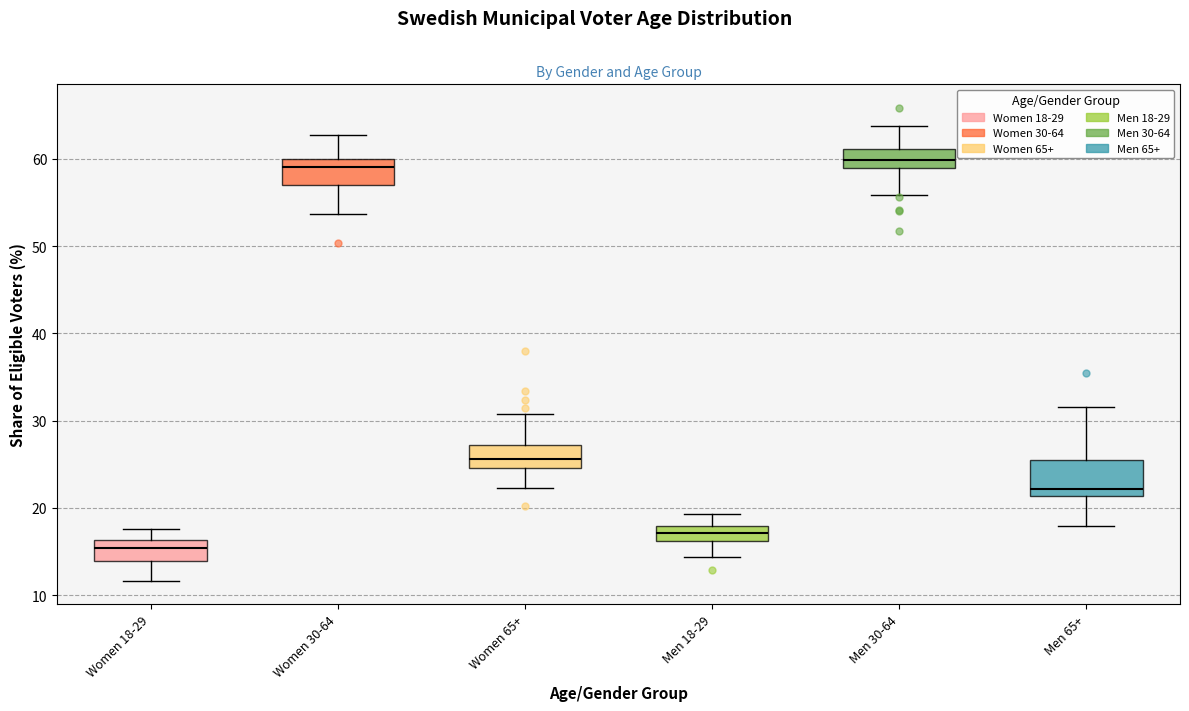

Which box has the lowest median line?

Women 18-29